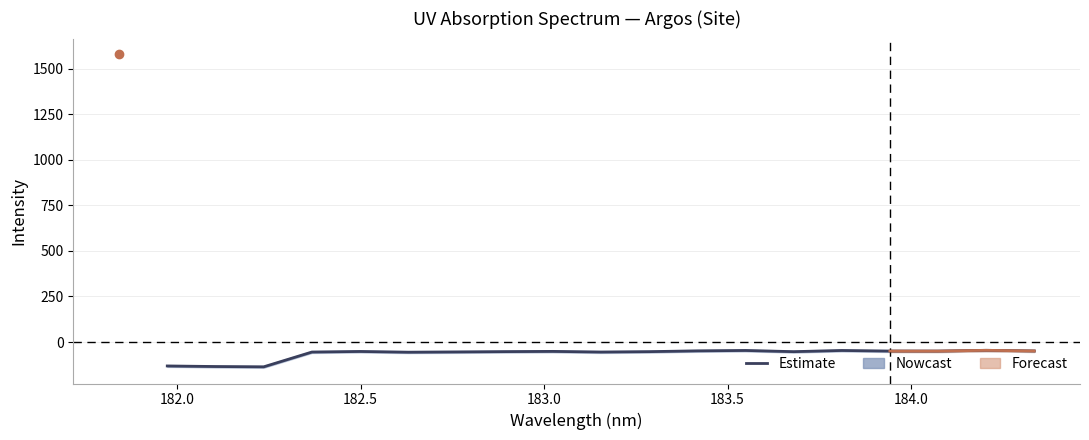

True or false: there are more than 1 points higher than both neighbors.

True